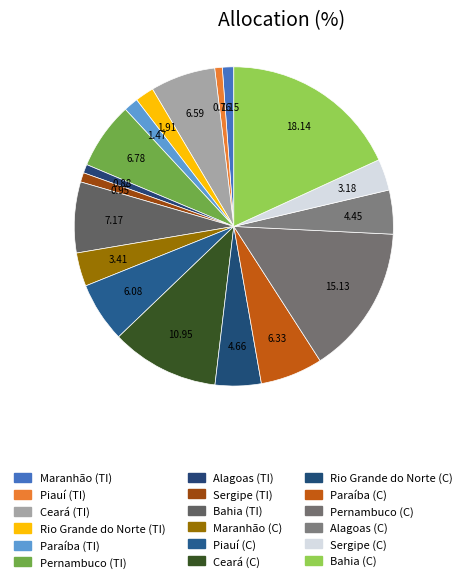

Is there a majority slice in this chart?

No